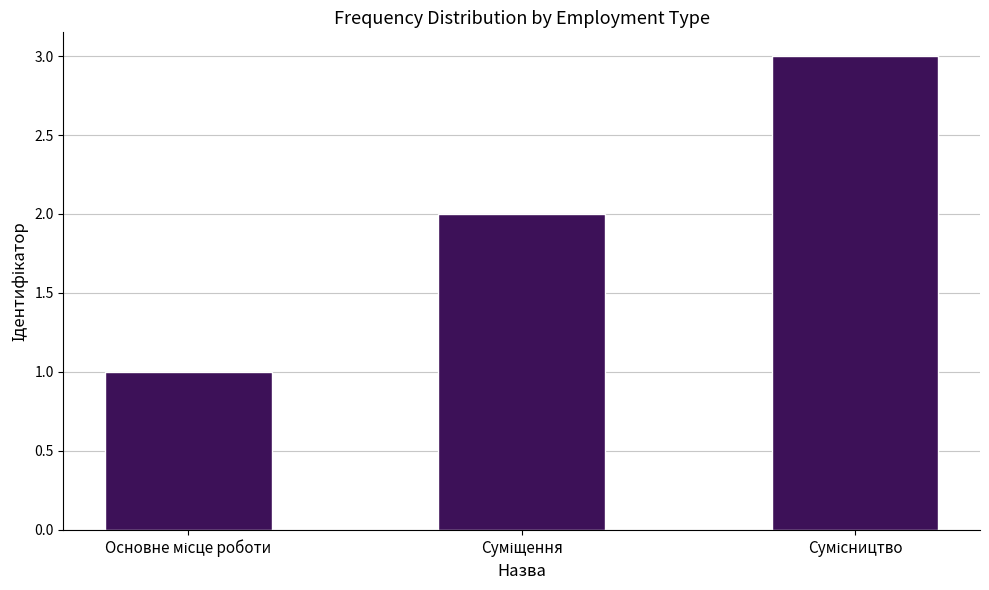

What is the greatest value displayed?

3